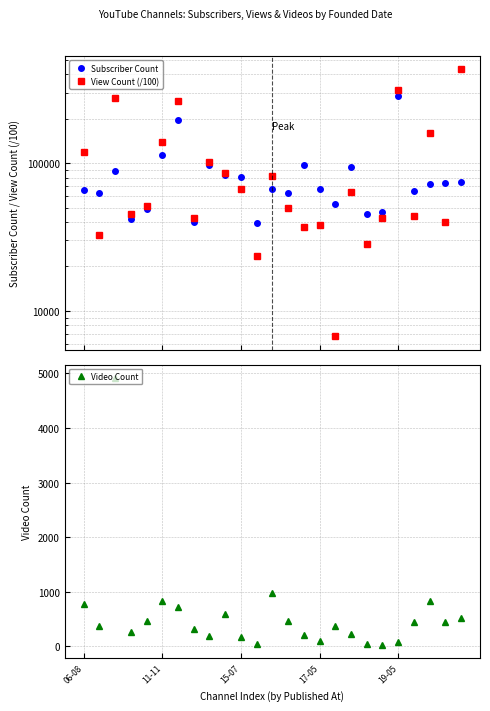

How many interior local peaks does the Video Count series have?

6